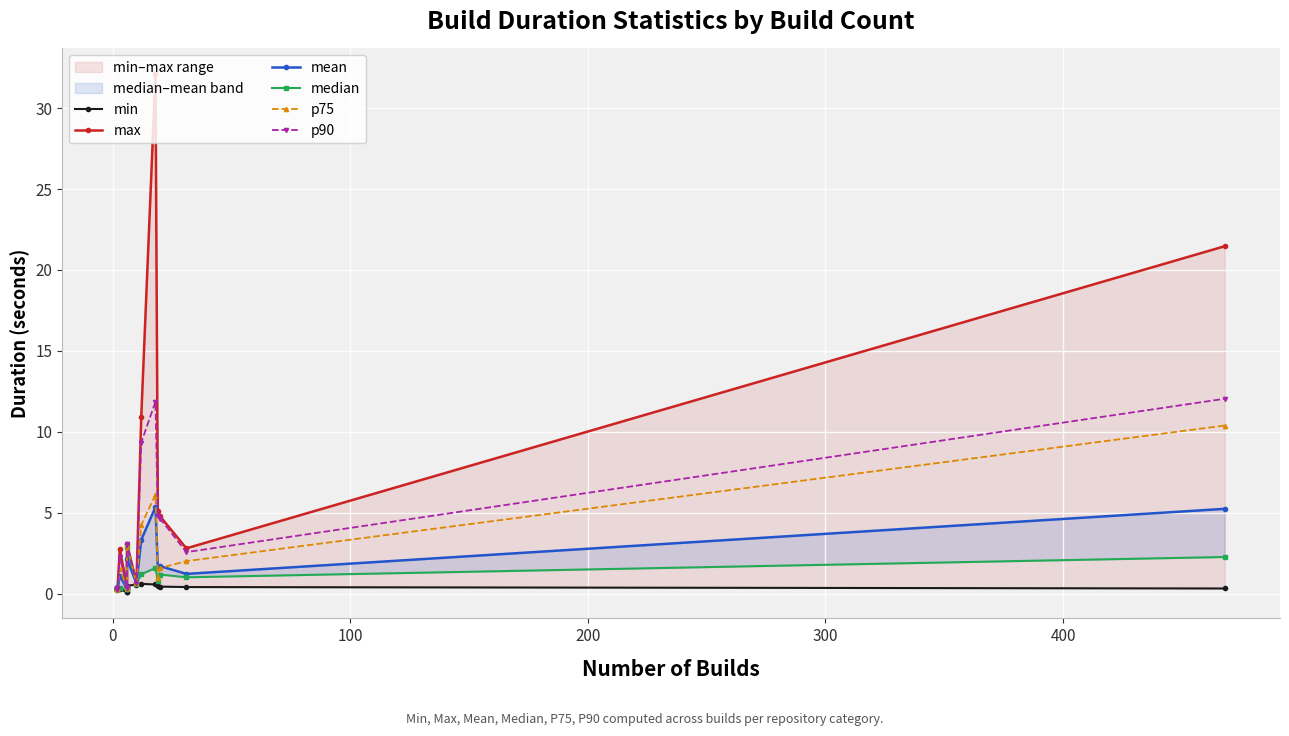

What is the sum of all min values?

6.6